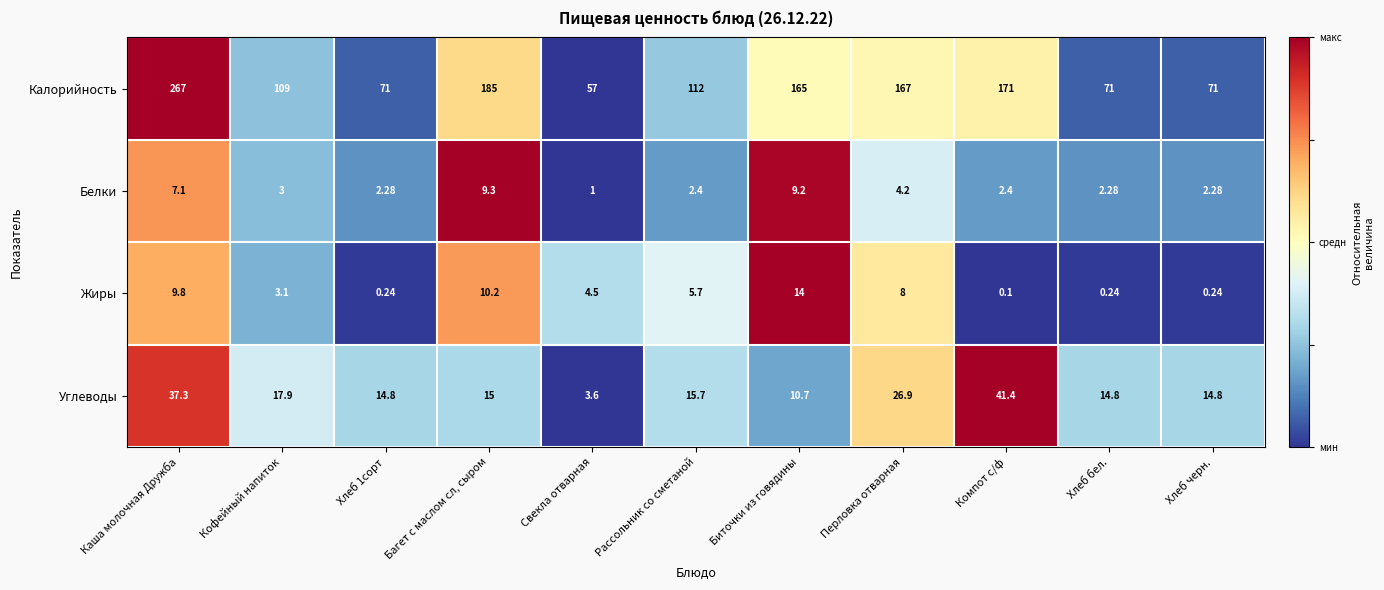

What is the total value across all series at Хлеб бел.?

88.3